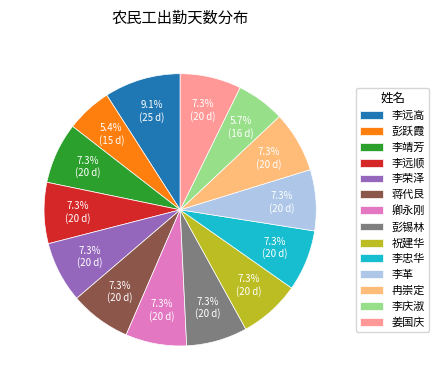

To the nearest percent, what portion does 姜国庆 represent?

7%